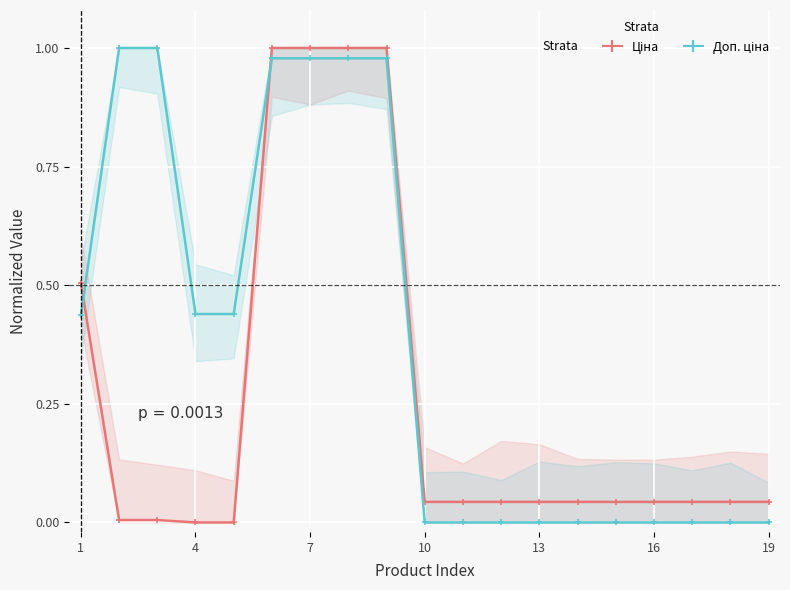

The value of Ціна at 16 is 0.0. True or false?

False